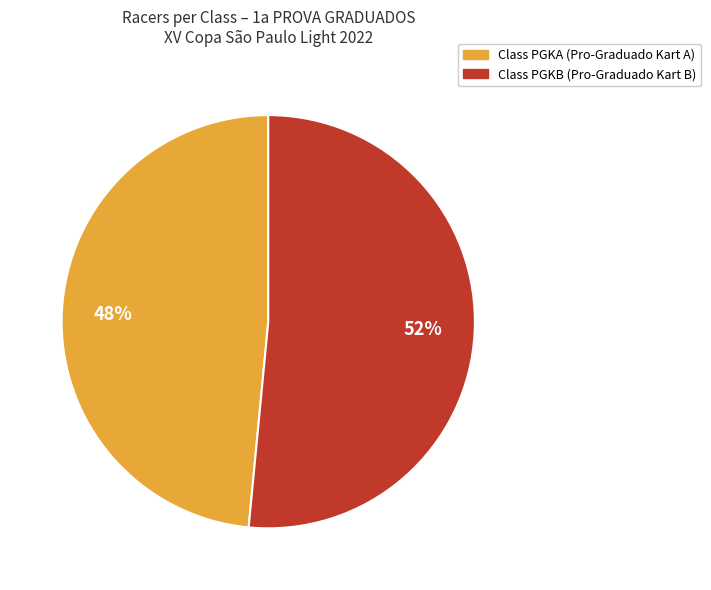

To the nearest percent, what is the average slice percentage?

50%